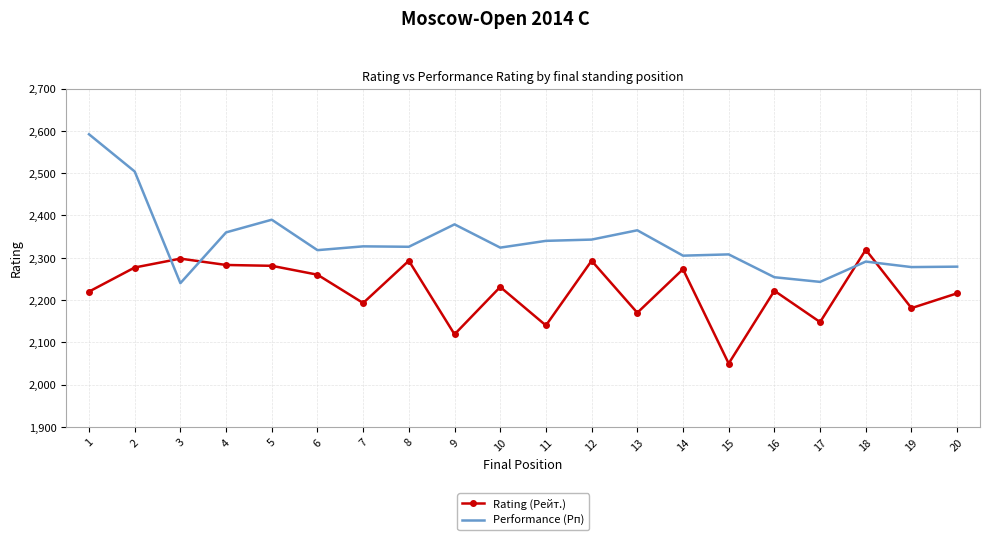

What is the difference between the highest and lowest values at 3?

58